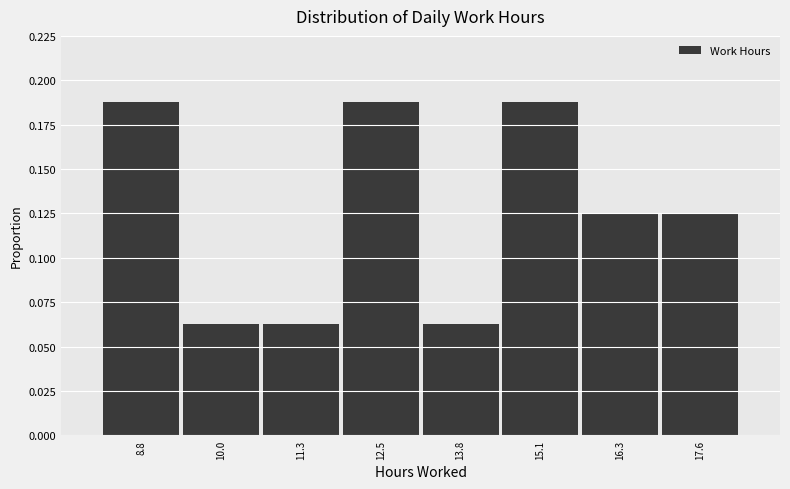

What is the sum of all values?

1.0